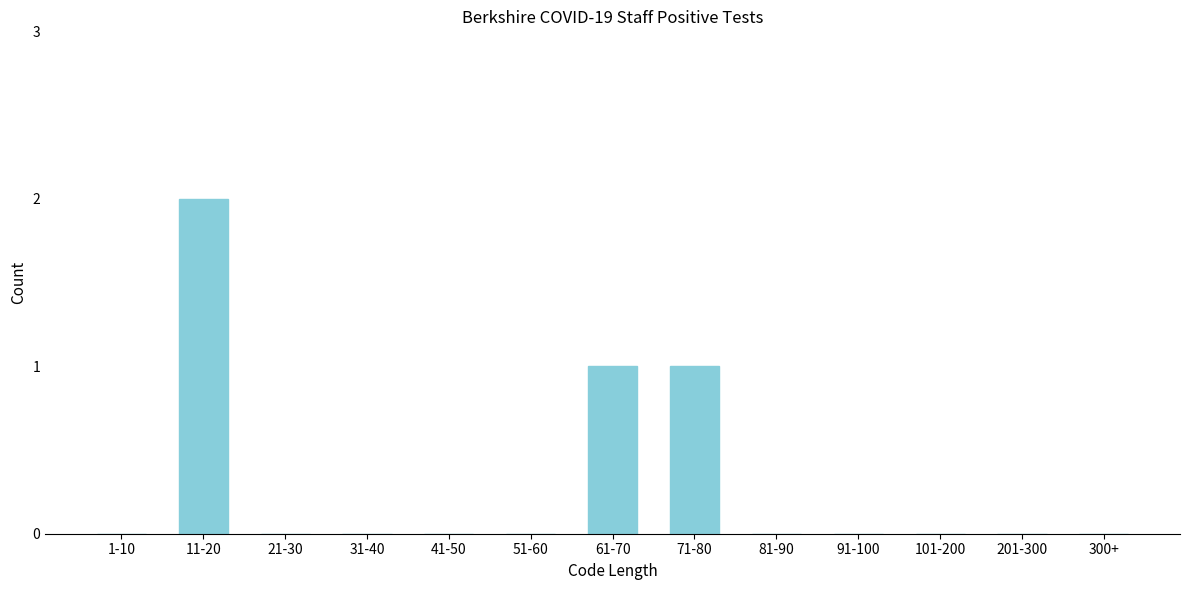

Reading left to right, transcribe all the data shown in this chart.

1-10=0	11-20=2	21-30=0	31-40=0	41-50=0	51-60=0	61-70=1	71-80=1	81-90=0	91-100=0	101-200=0	201-300=0	300+=0